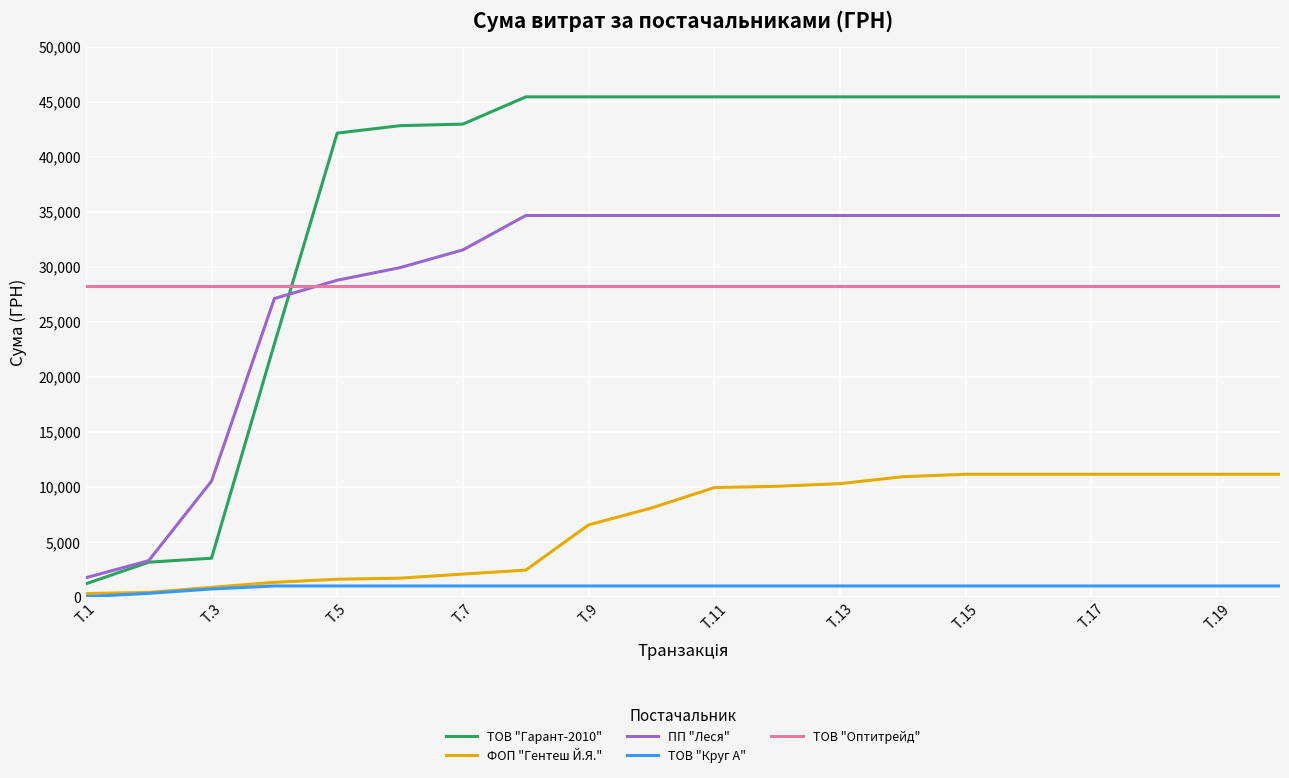

What is the sum of all ТОВ "Оптитрейд" values?

565586.8